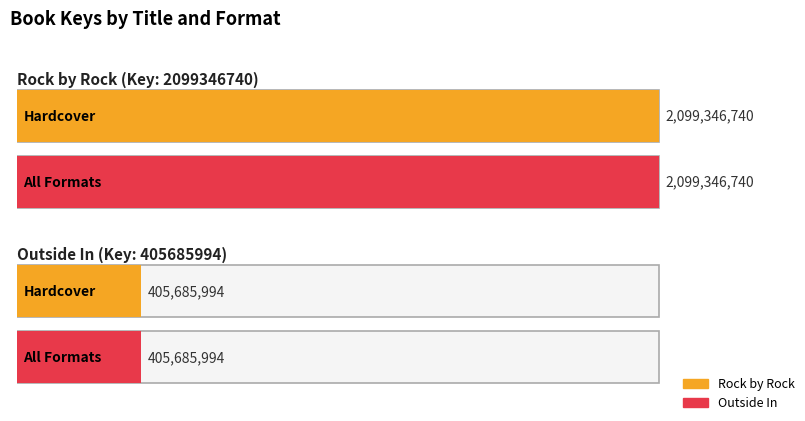

Is the value of Outside In at Outside In greater than the value of Rock by Rock at Rock by Rock?

No